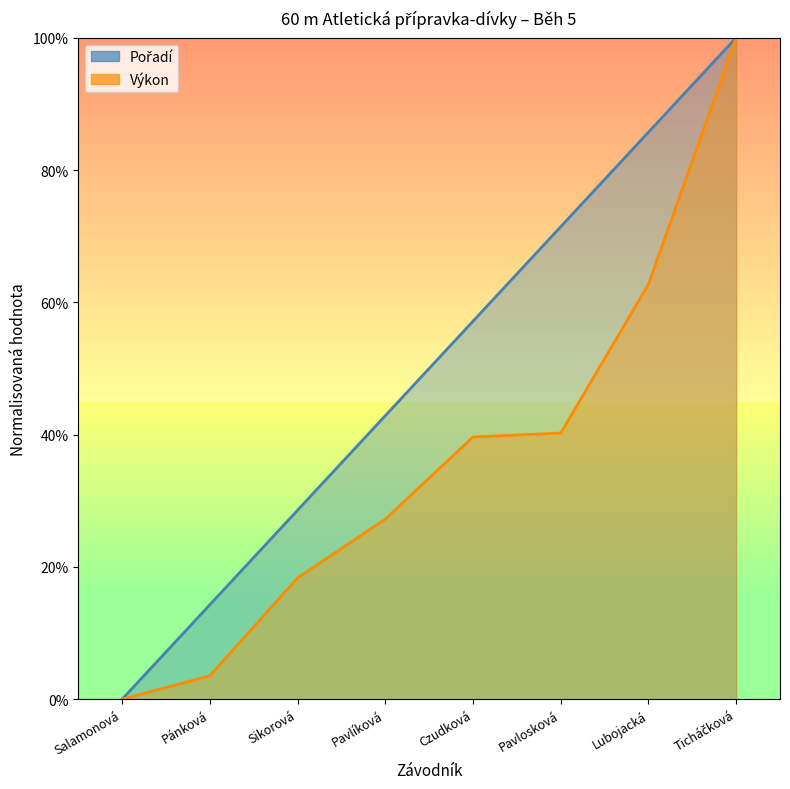

Rank the categories by Výkon value from lowest to highest.

Salamonová, Pánková, Sikorová, Pavlíková, Czudková, Pavlosková, Lubojacká, Ticháčková